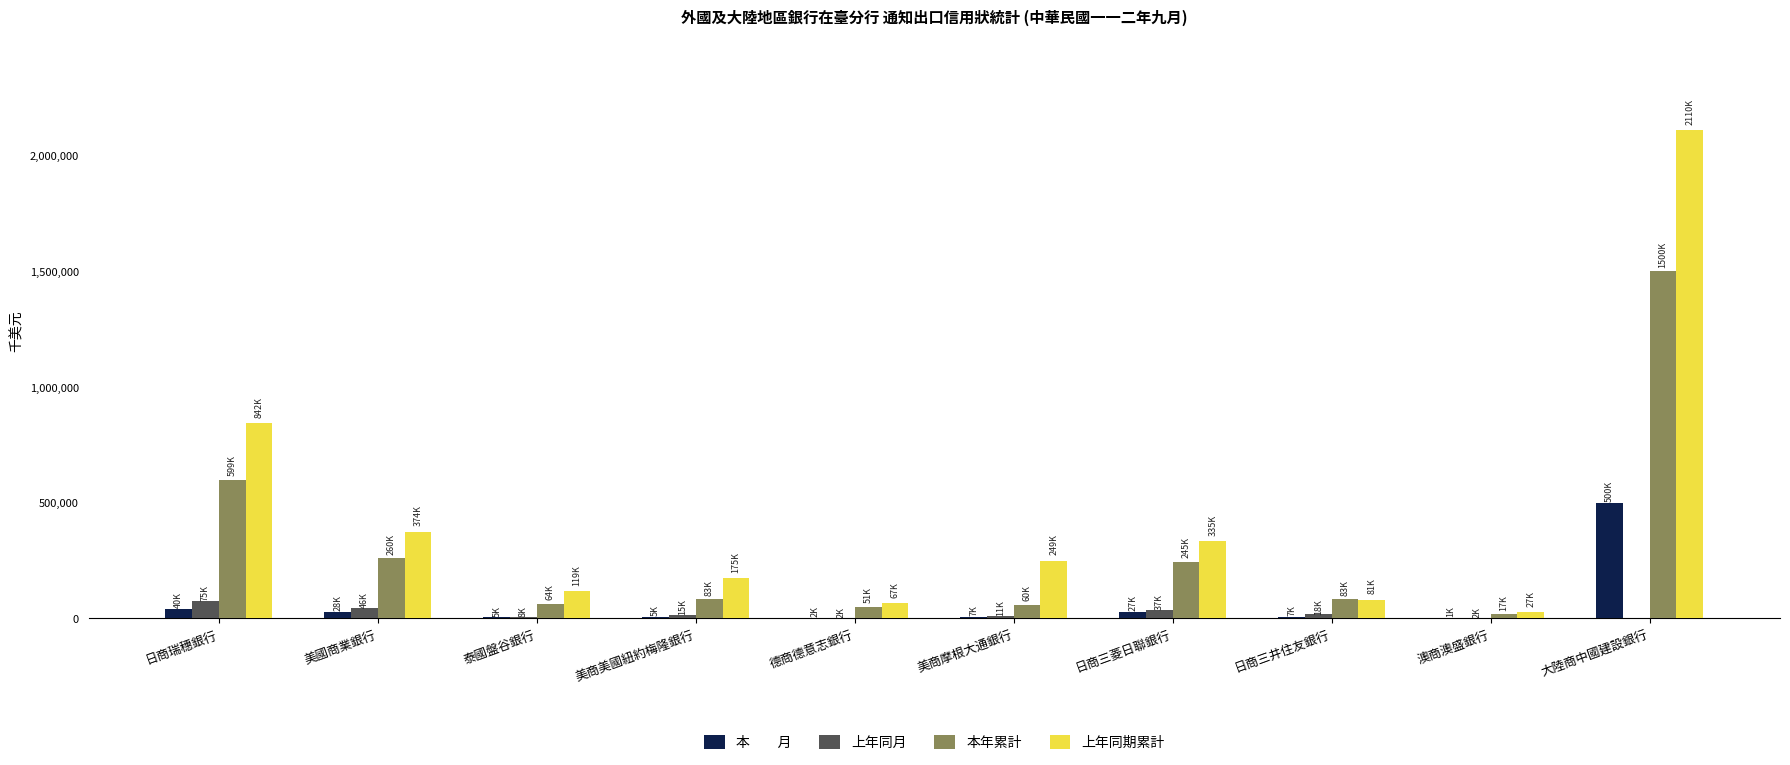

At which category is the sum across all series the highest?

大陸商中國建設銀行